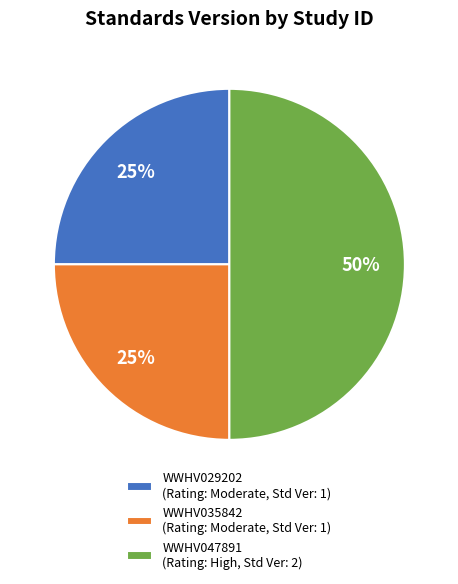

Is it true that WWHV035842 is 25% of the pie?

True